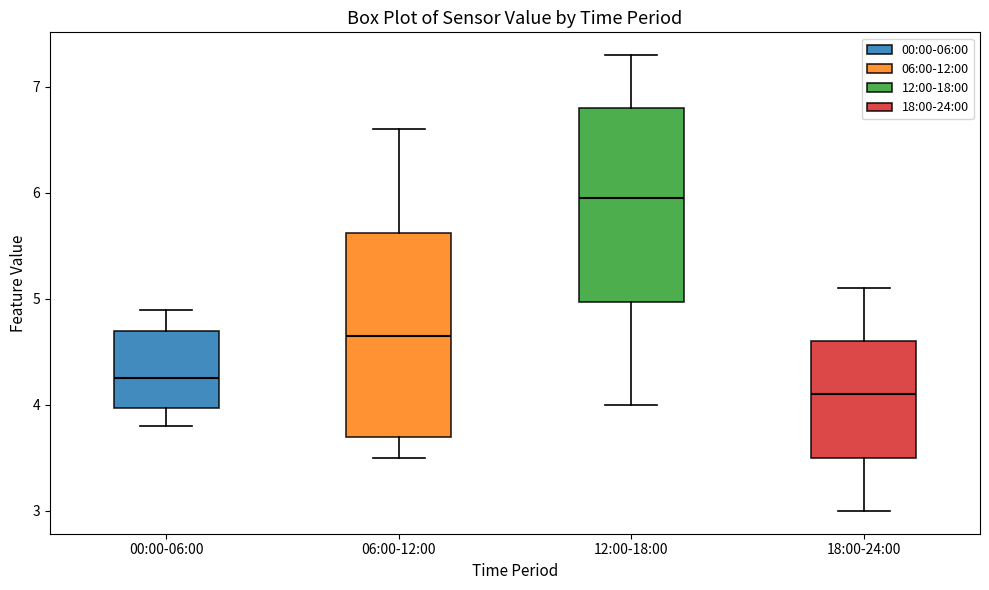

Reading left to right, read every box against the y-axis: the position of its median line, the range the box covers, and the ends of its whiskers. The values are not printed on the chart, so give them approximately, as read against the axis.

00:00-06:00: median 4.3, box 4.0 to 4.7, whiskers 3.8 to 4.9
06:00-12:00: median 4.7, box 3.7 to 5.6, whiskers 3.5 to 6.6
12:00-18:00: median 6.0, box 5.0 to 6.8, whiskers 4.0 to 7.3
18:00-24:00: median 4.1, box 3.5 to 4.6, whiskers 3.0 to 5.1